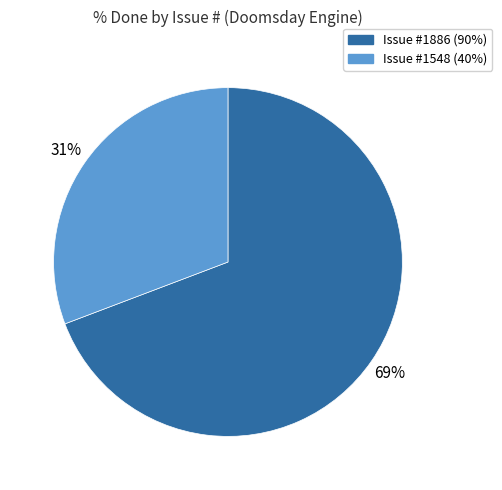

Is there a majority slice in this chart?

Yes